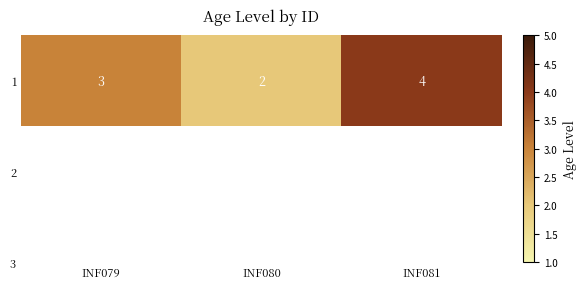

List the labels in order of value, smallest first.

INF080, INF079, INF081